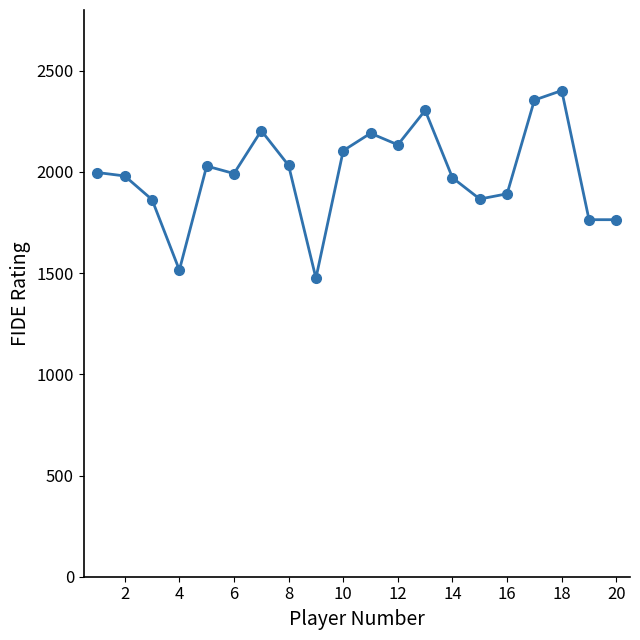

What is the difference between the maximum and minimum values?

927